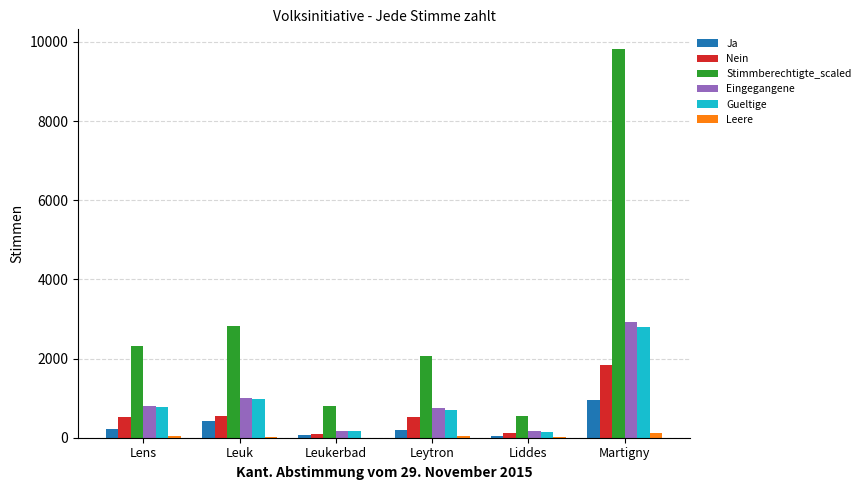

At which category does the chart reach its peak across all series?

Martigny